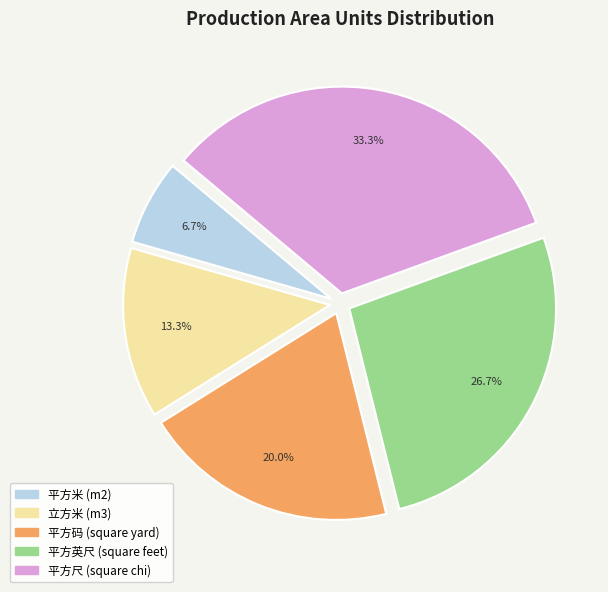

Is there any slice that represents more than half of the pie?

No